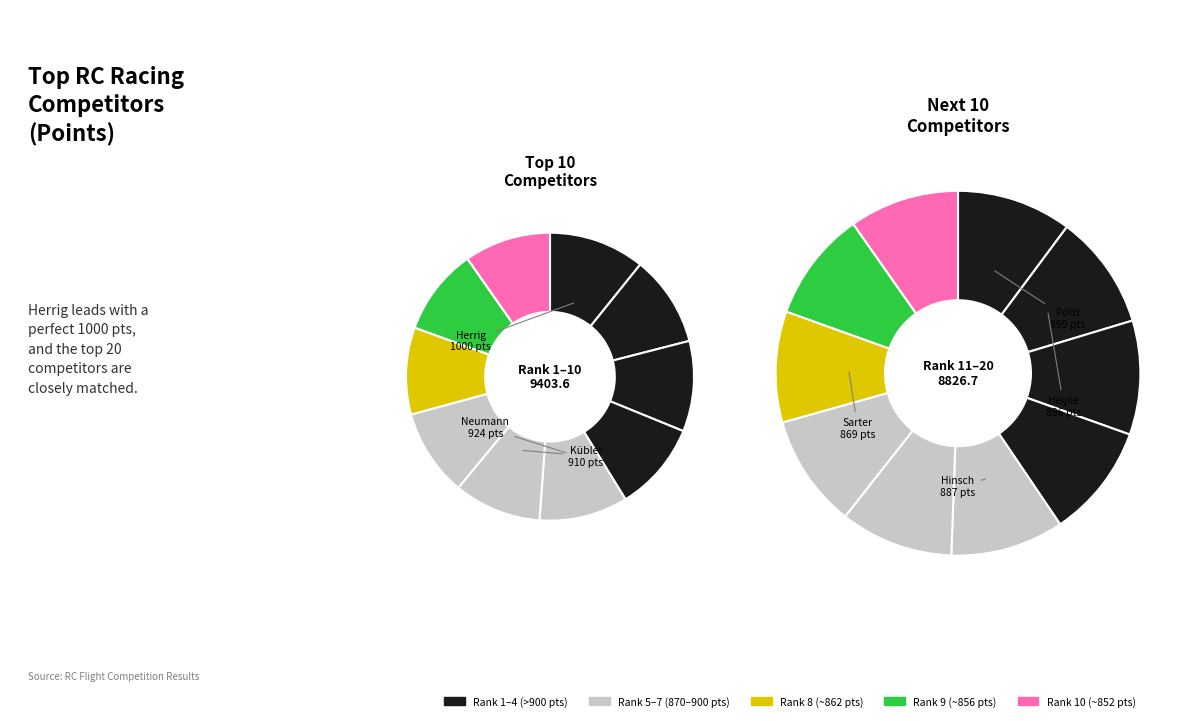

Is 7 the majority of the pie?

No